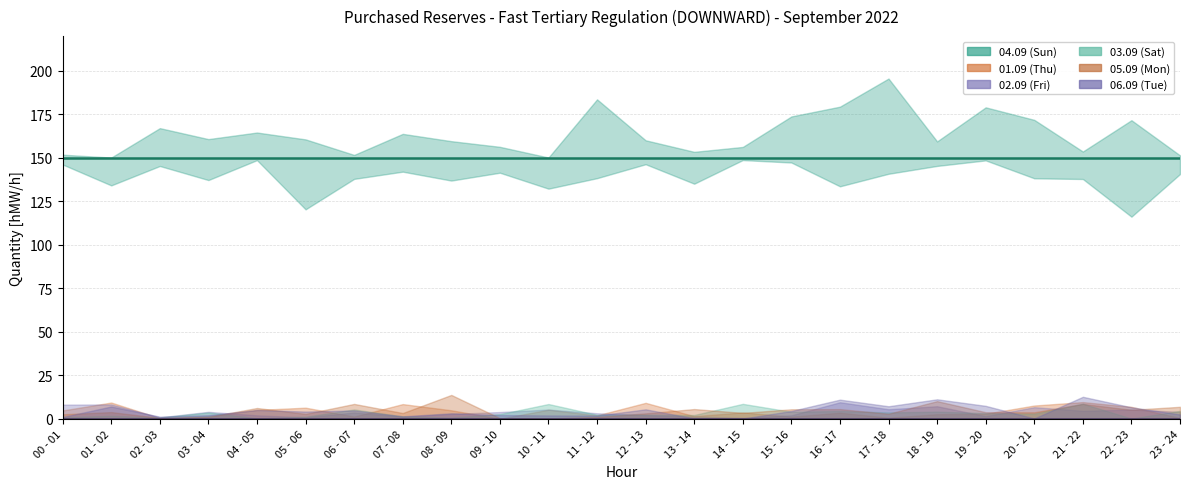

Which category has the lowest value in the 05.09 (Mon) series?

00 - 01